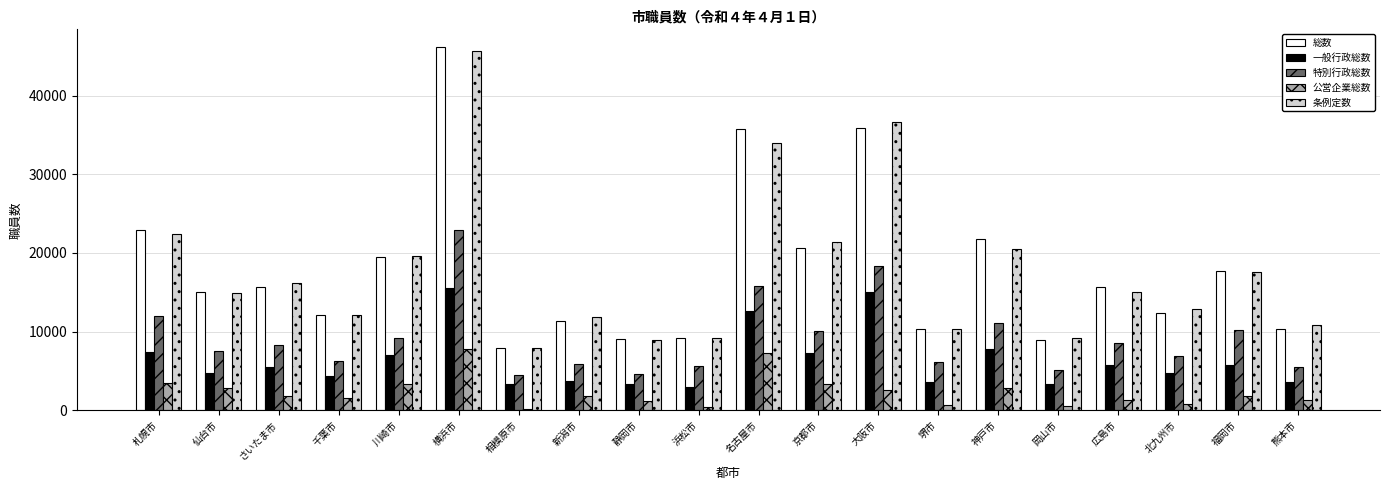

Is it true that 条例定数 equals 8022 at 新潟市?

False